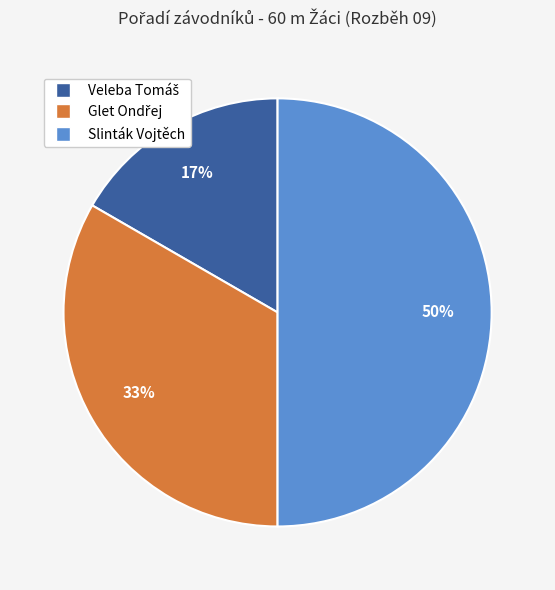

Is it true that Slinták Vojtěch is 37% of the pie?

False